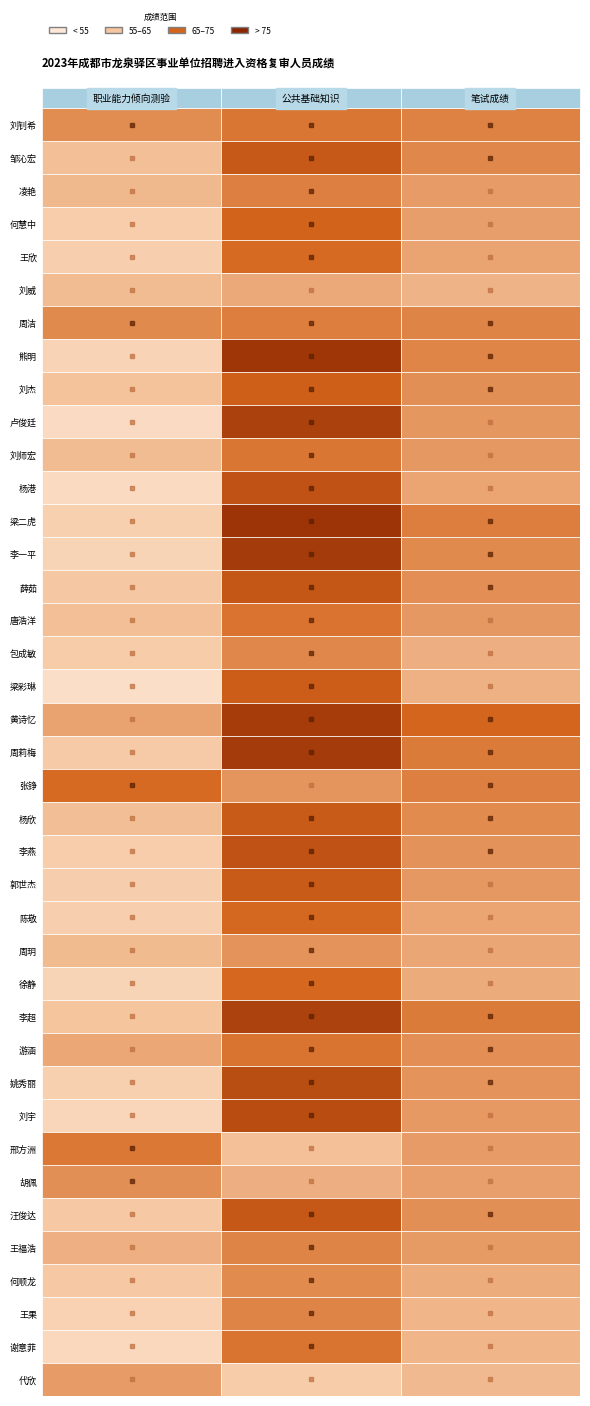

Rank the series by their maximum value, from lowest to highest.

职业能力倾向测验, 笔试成绩, 公共基础知识